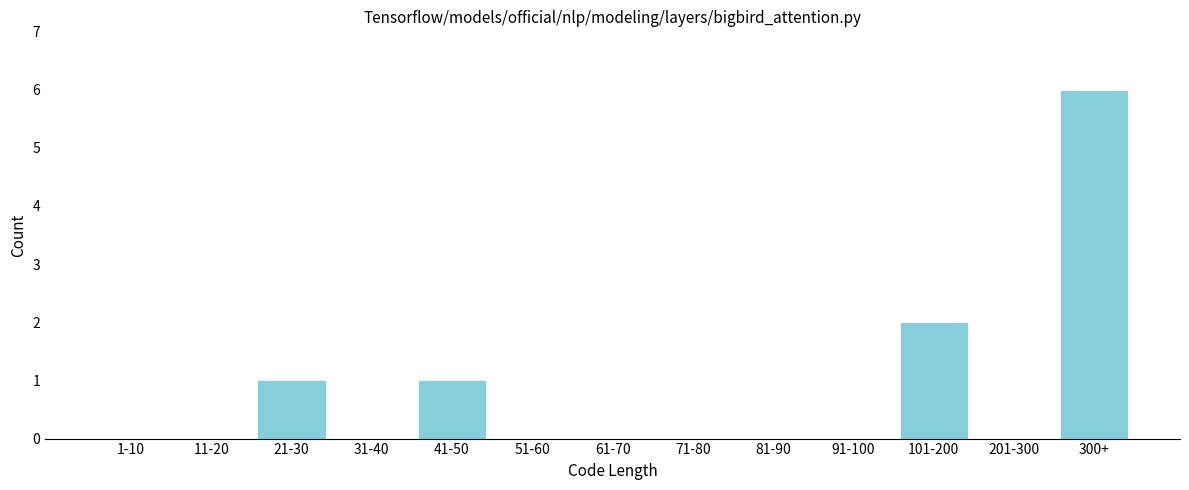

Reading right to left, what are all the values shown in this chart?

300+=6	201-300=0	101-200=2	91-100=0	81-90=0	71-80=0	61-70=0	51-60=0	41-50=1	31-40=0	21-30=1	11-20=0	1-10=0